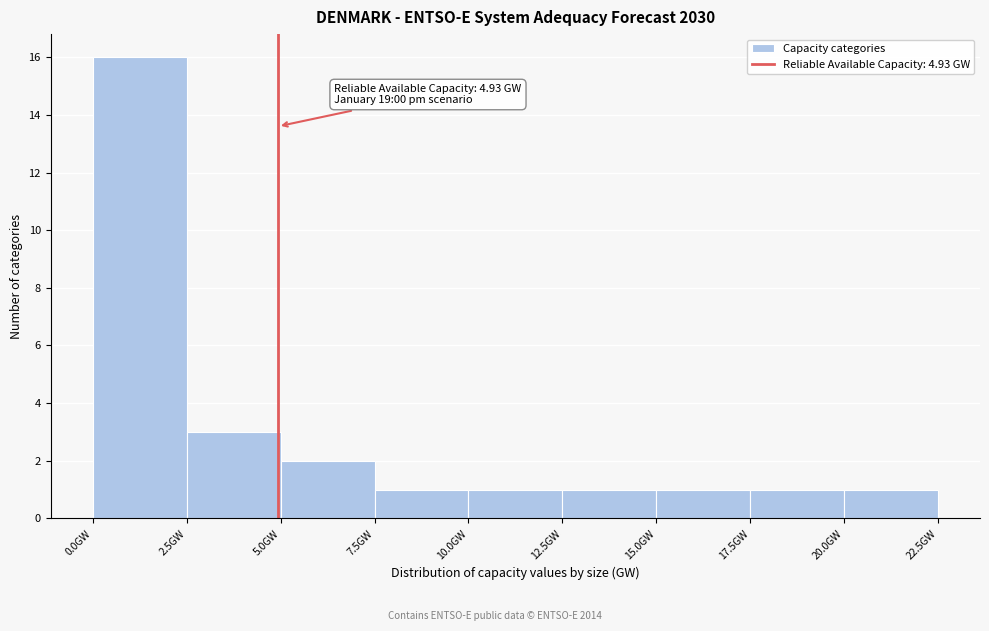

Over which range of the x-axis is the bar tallest?

0.0 to 2.5